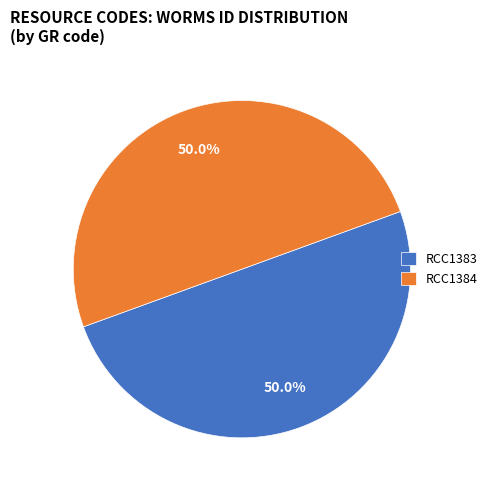

The RCC1384 slice represents 45% of the pie. True or false?

False